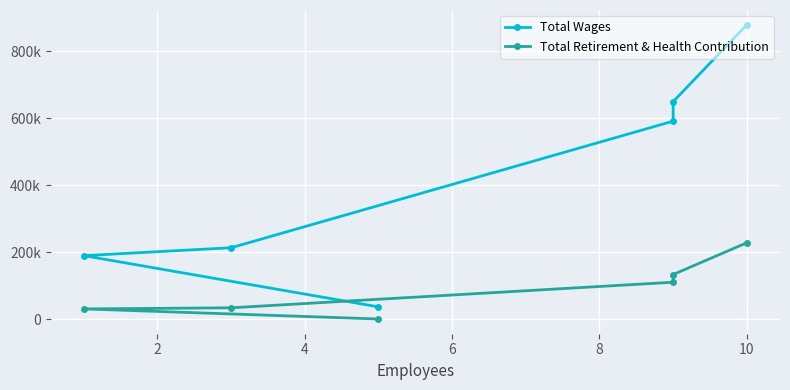

The value of Total Retirement & Health Contribution at 10 is 151091. True or false?

False